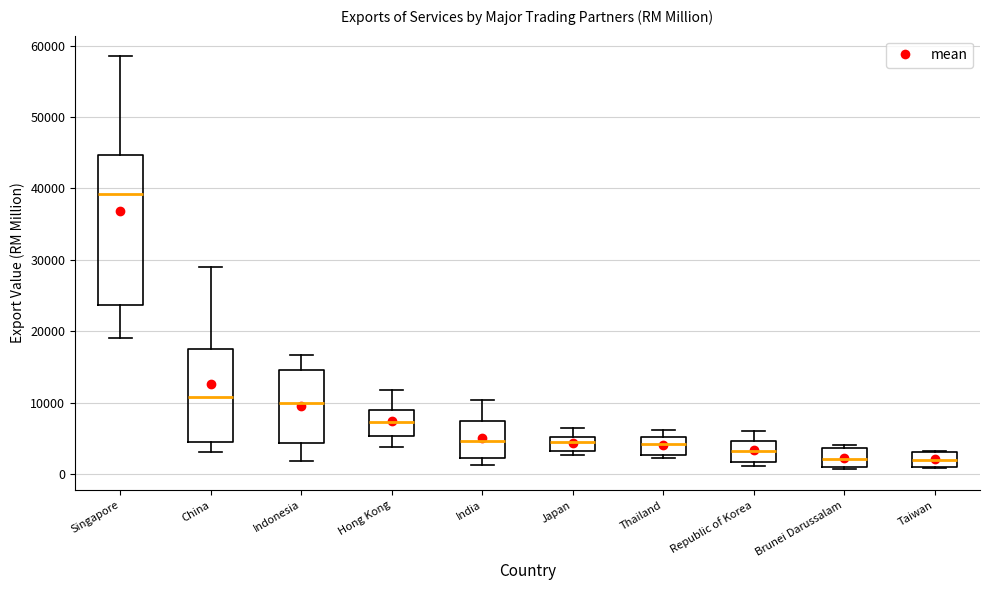

Comparing the boxes themselves (not the whiskers), which one is the tallest?

Singapore